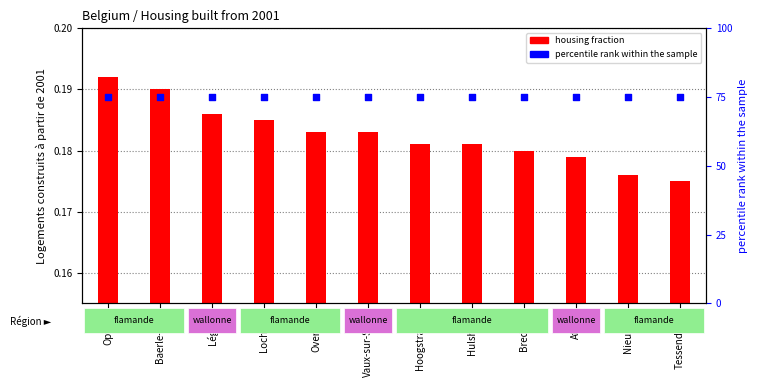

Which series contains the highest Y value?

percentile rank within the sample